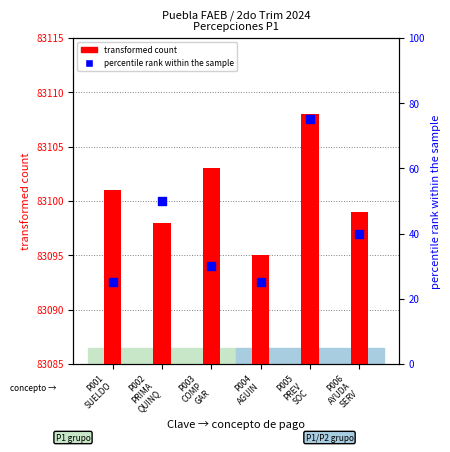

Which has a higher value, P005
PREV
SOC or P006
AYUDA
SERV?

P005
PREV
SOC